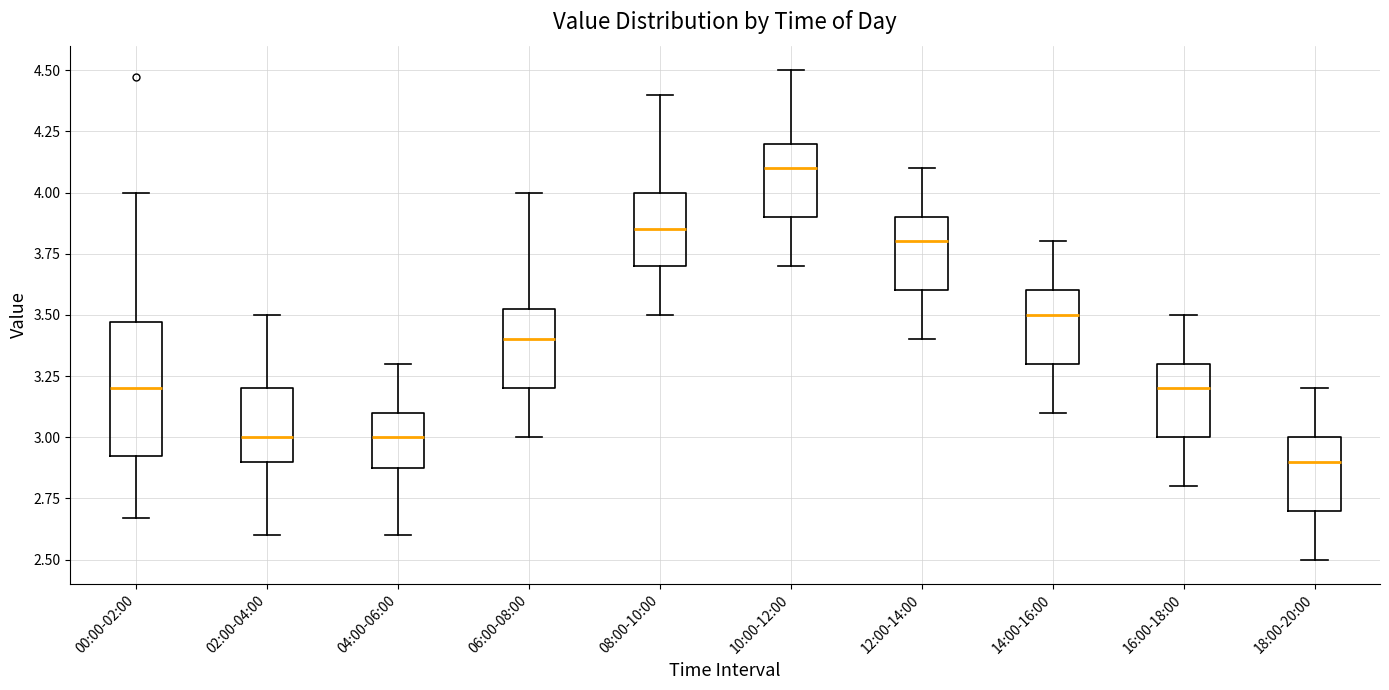

Where is the lower edge of the box for 18:00-20:00 on the y-axis? The values are not printed on the chart, so give them approximately, as read against the axis.

2.70